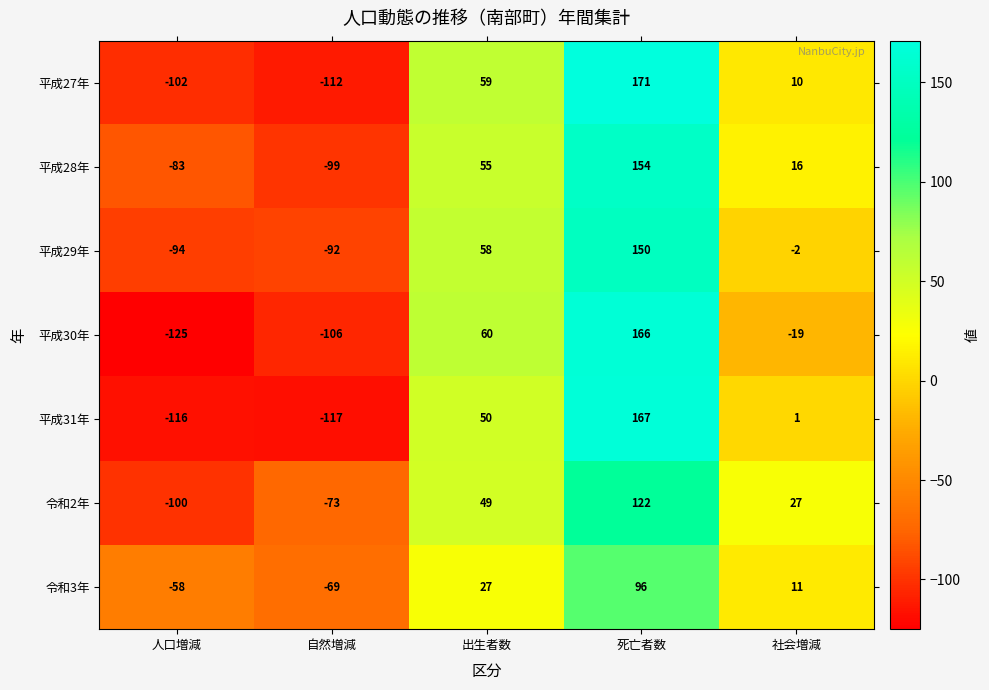

Rank the series by their maximum value, from lowest to highest.

令和3年, 令和2年, 平成29年, 平成28年, 平成30年, 平成31年, 平成27年